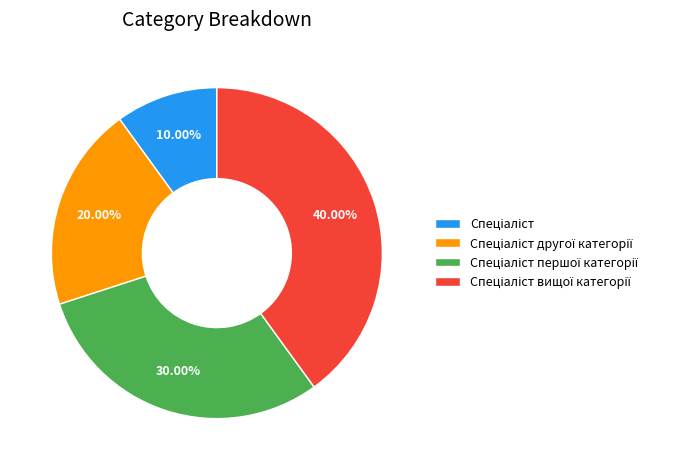

What is the ratio of the value at Спеціаліст вищої категорії to the value at Спеціаліст?

4.0